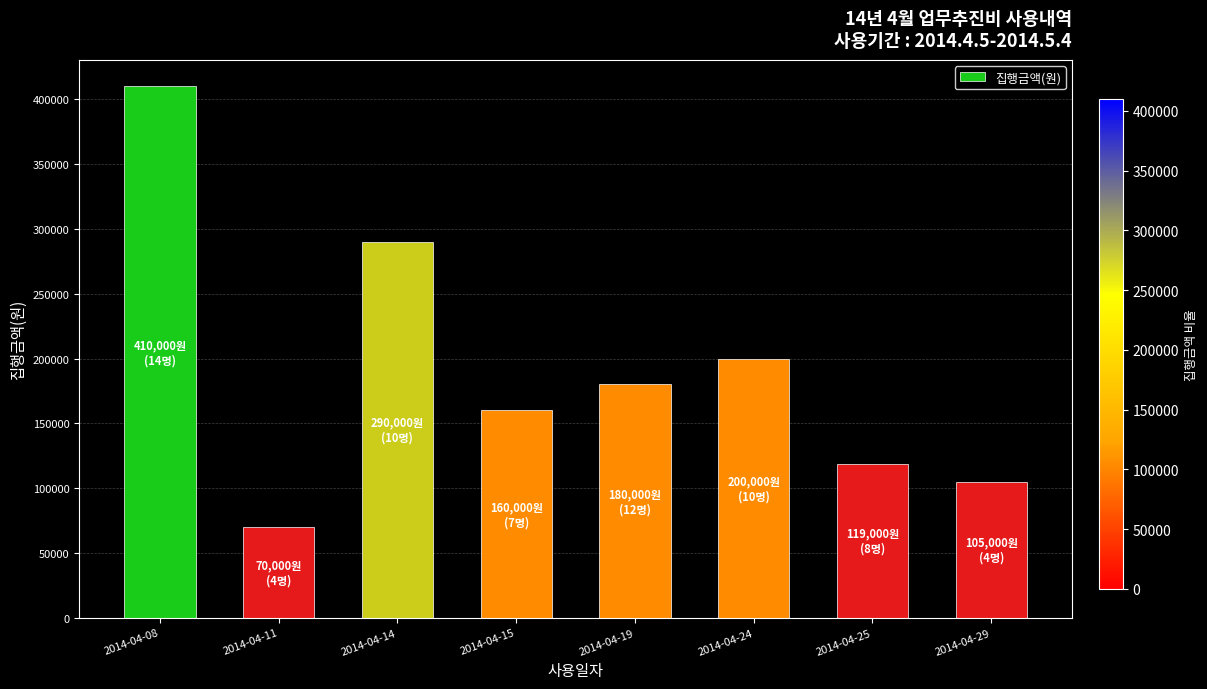

Reading left to right, what are all the values shown in this chart?

2014-04-08=410000	2014-04-11=70000	2014-04-14=290000	2014-04-15=160000	2014-04-19=180000	2014-04-24=200000	2014-04-25=119000	2014-04-29=105000